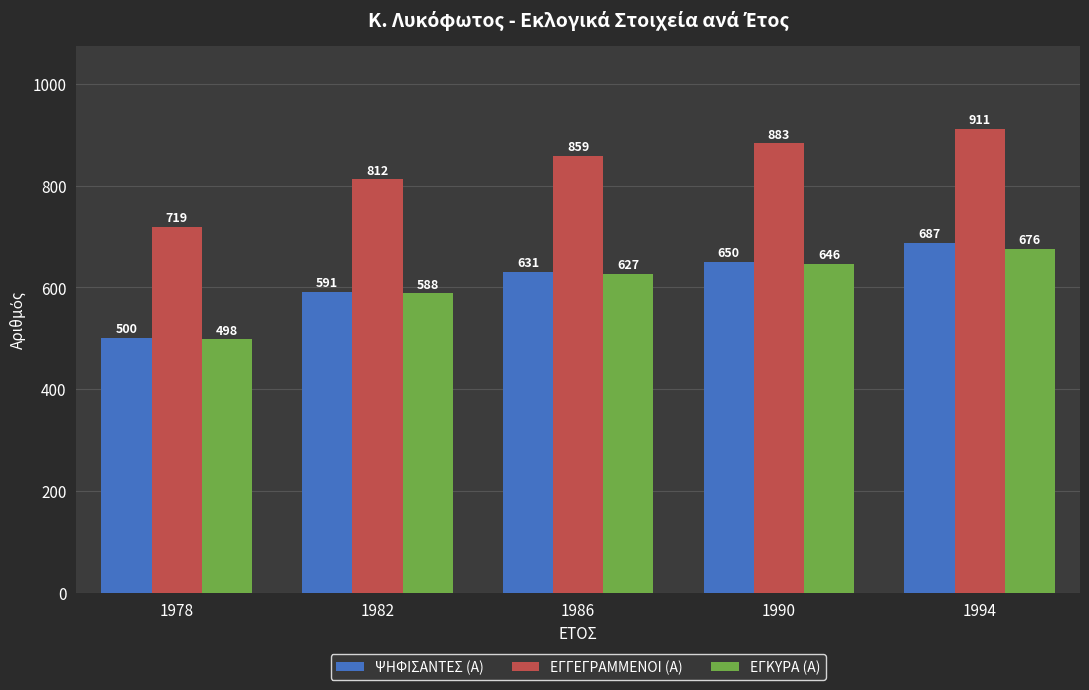

What is the spread (max minus min) of values at 1994?

235